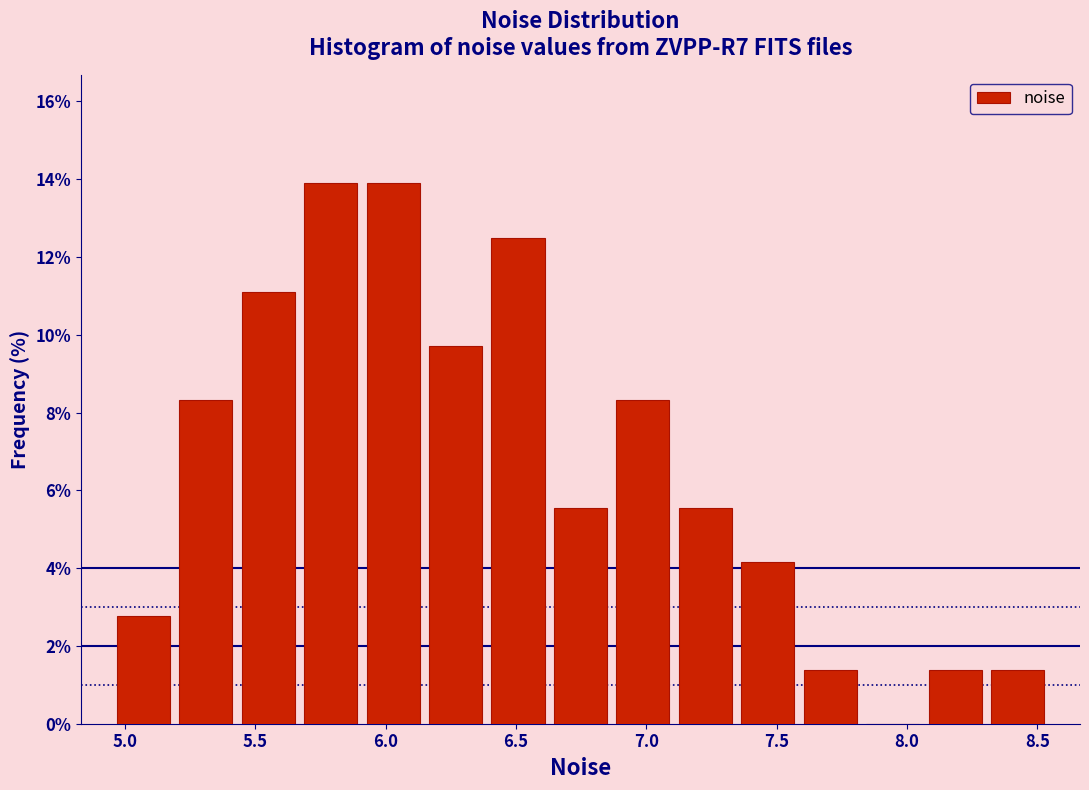

How tall is the bar that spans 5.90 to 6.15 on the x-axis? Neither the bar edges nor the heights are printed on the chart, so give them approximately, as read against the axes.

13.8